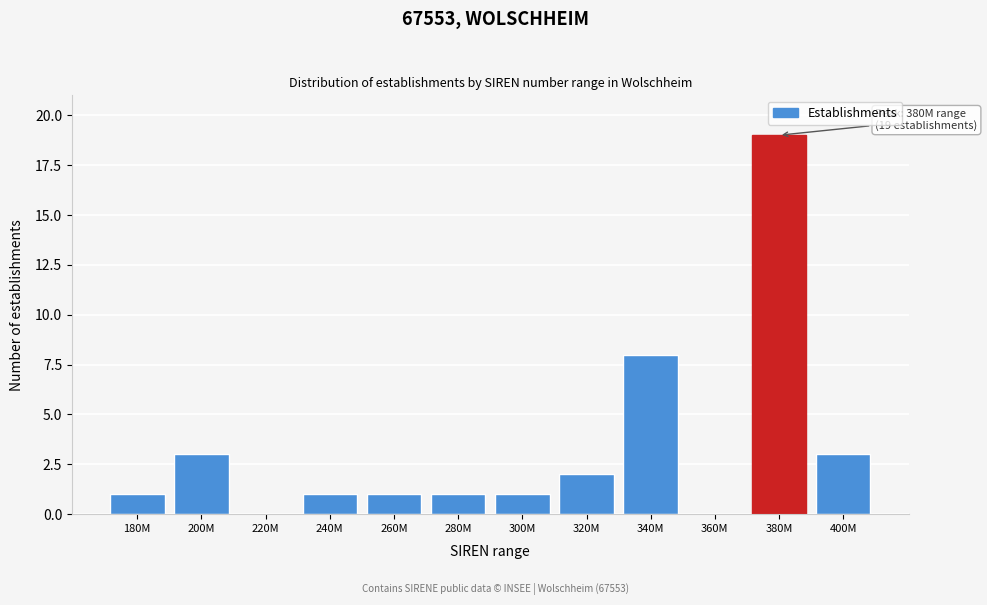

Reading left to right, extract all data points from this chart.

180M=1	200M=3	220M=0	240M=1	260M=1	280M=1	300M=1	320M=2	340M=8	360M=0	380M=19	400M=3